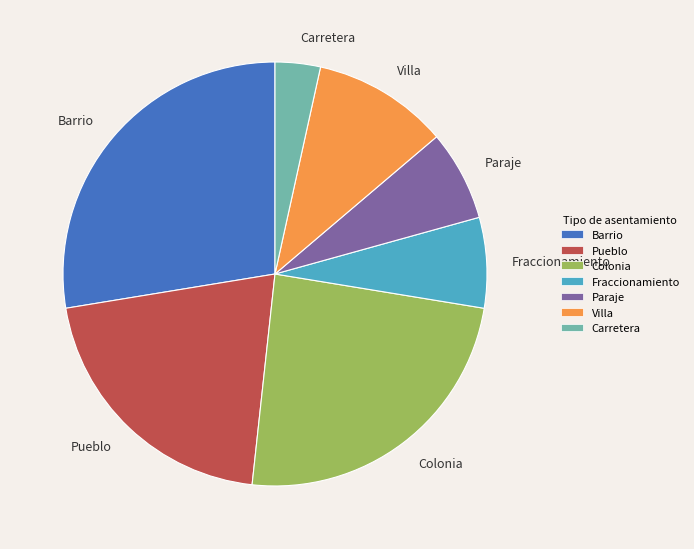

Does Paraje represent more than half of the total?

No